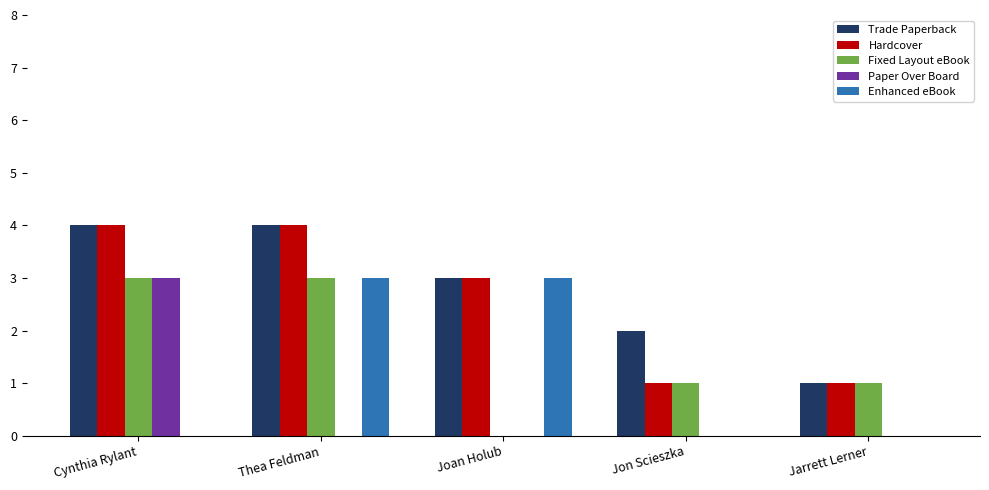

What is the sum of the Enhanced eBook values at Jarrett Lerner and Joan Holub?

3